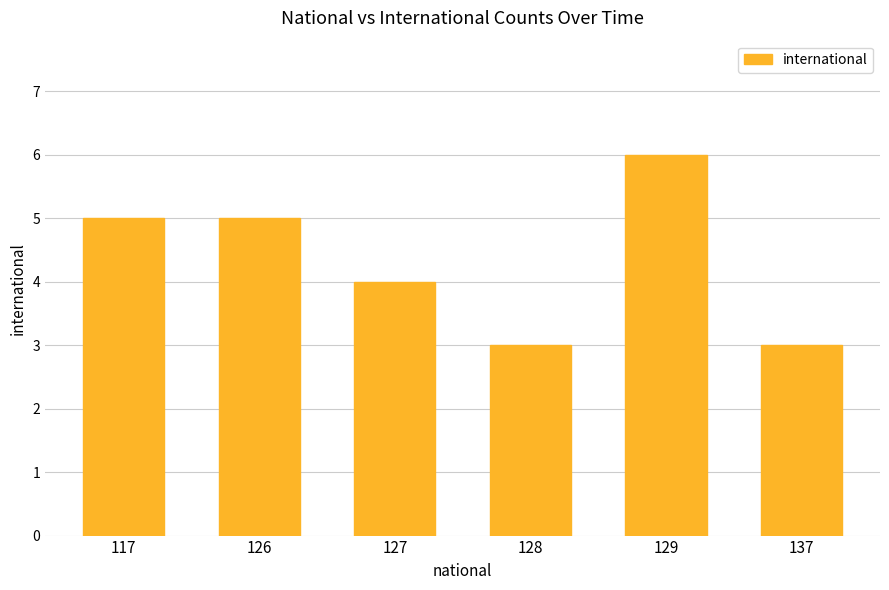

Reading left to right, what are all the values shown in this chart?

117=5	126=5	127=4	128=3	129=6	137=3